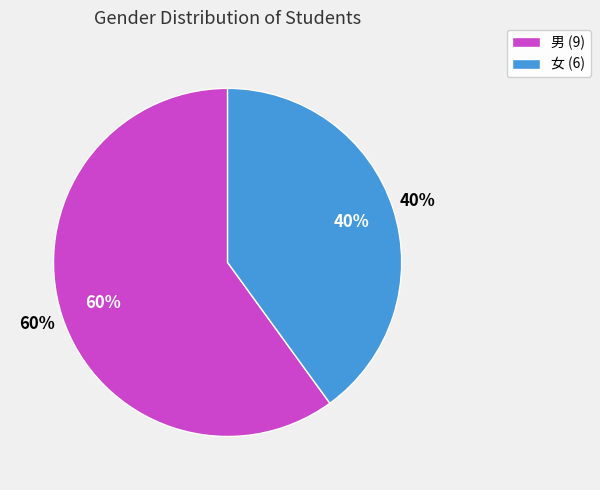

Rank the categories by value from highest to lowest.

男, 女